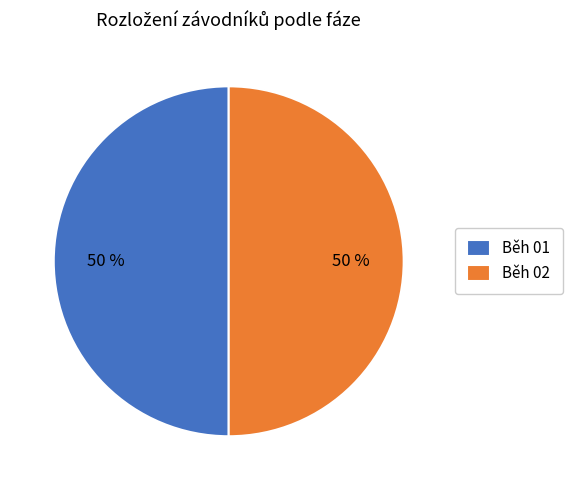

To the nearest percent, what is the combined percentage of Běh 01 and Běh 02?

100%